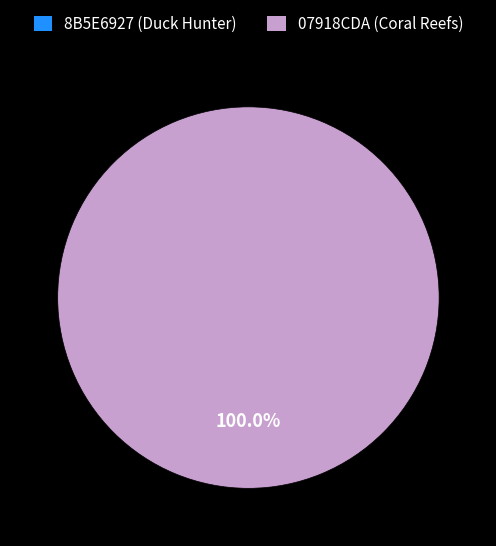

What is the change in value from 8B5E6927 (Duck Hunter) to 07918CDA (Coral Reefs)?

+1